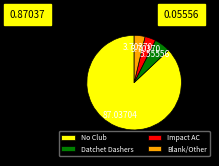

Is the sum of No Club and Datchet Dashers greater than half?

Yes